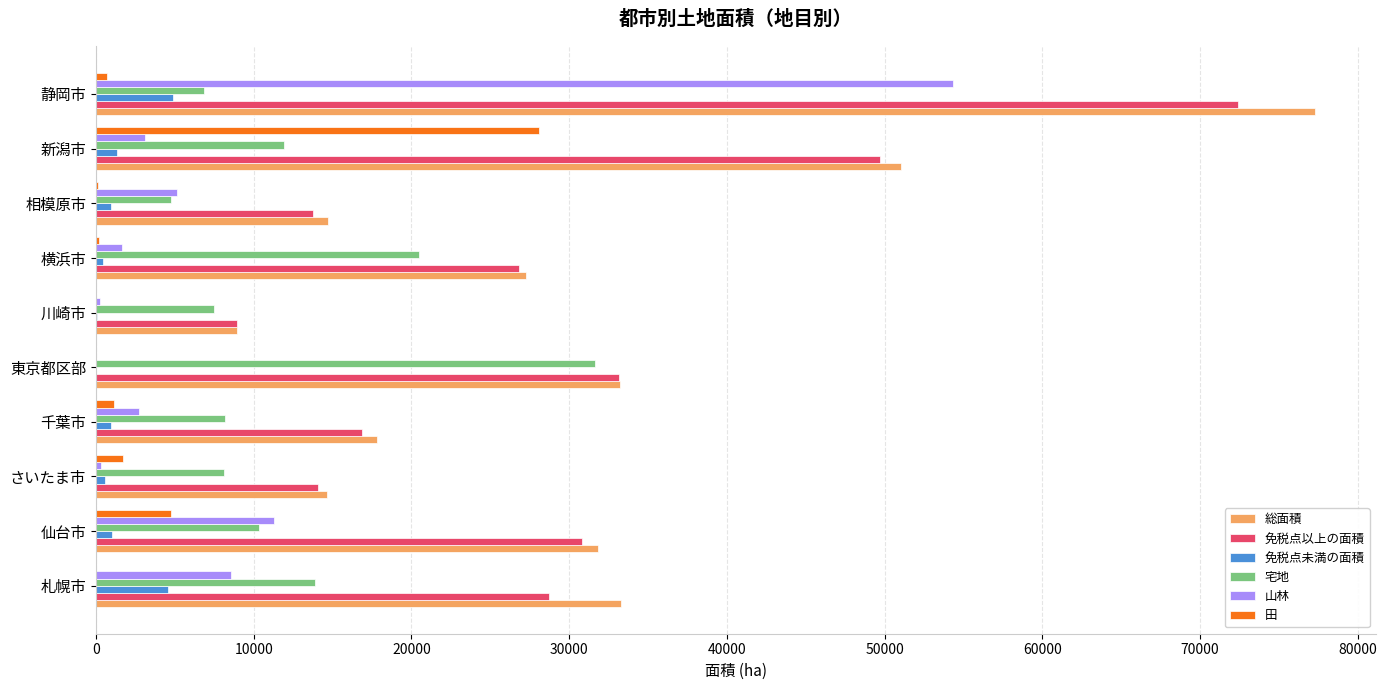

At which category does the chart reach its peak across all series?

静岡市